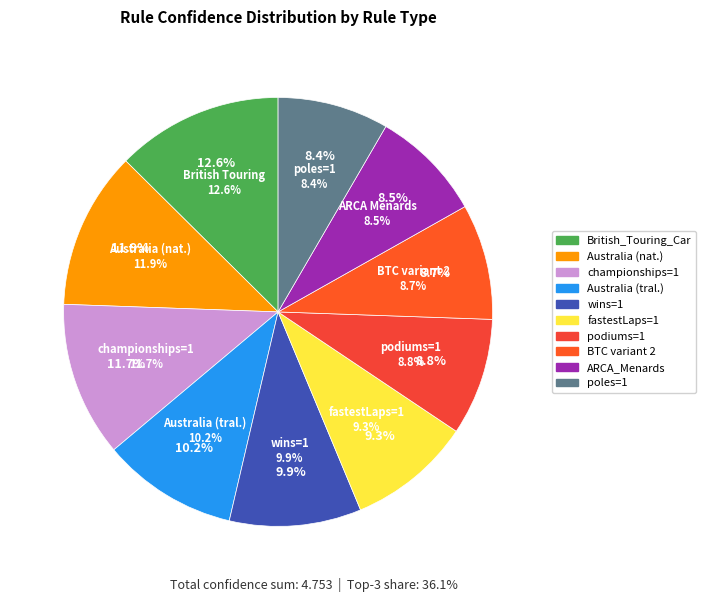

What percentage is NOT represented by British_Touring_Car?

87.4%